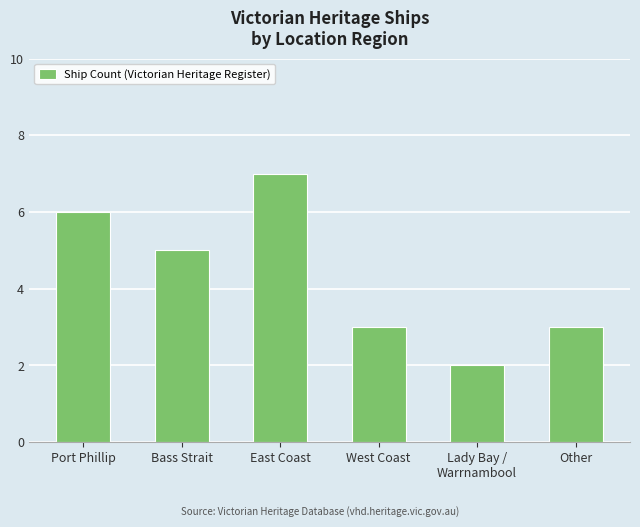

Reading left to right, transcribe all the data shown in this chart.

Port Phillip=6	Bass Strait=5	East Coast=7	West Coast=3	Lady Bay /
Warrnambool=2	Other=3